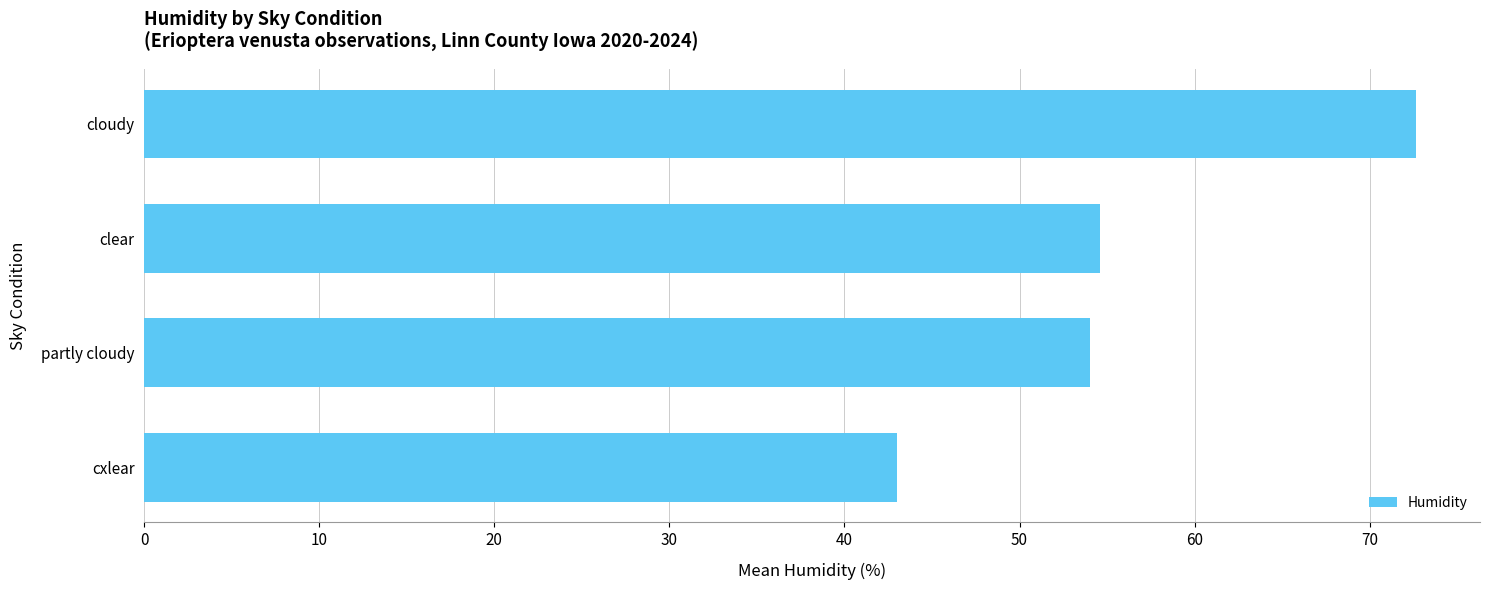

What is the average value?

56.1